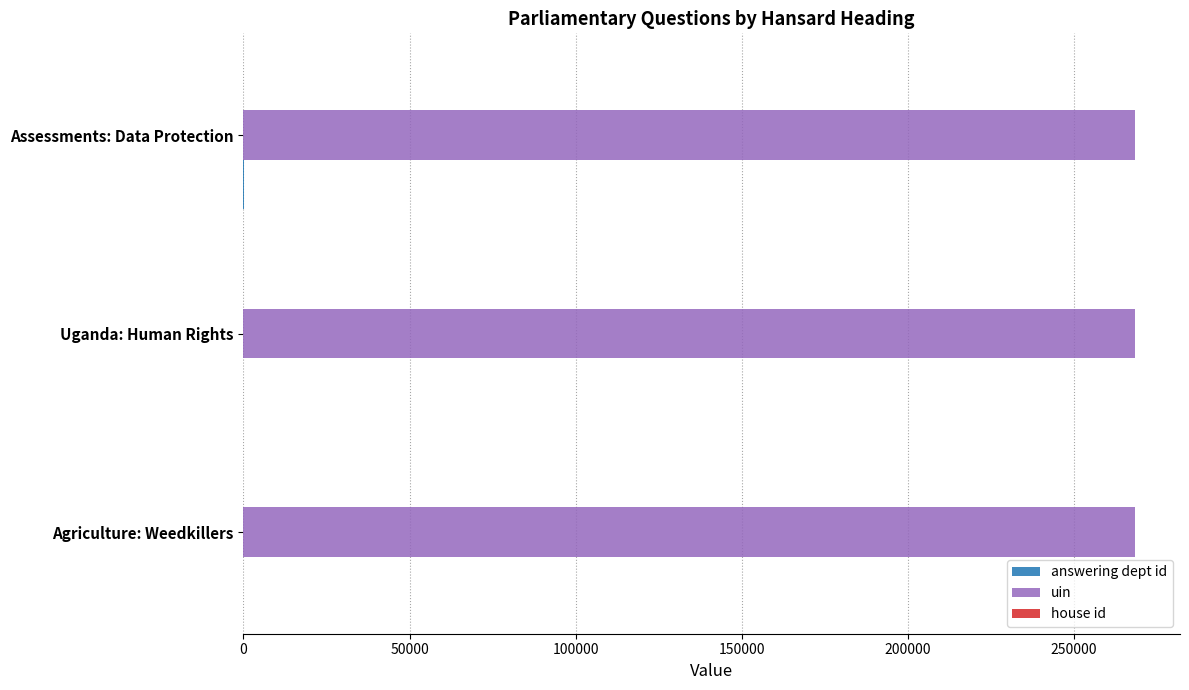

Is it true that uin equals 450334 at Uganda: Human Rights?

False